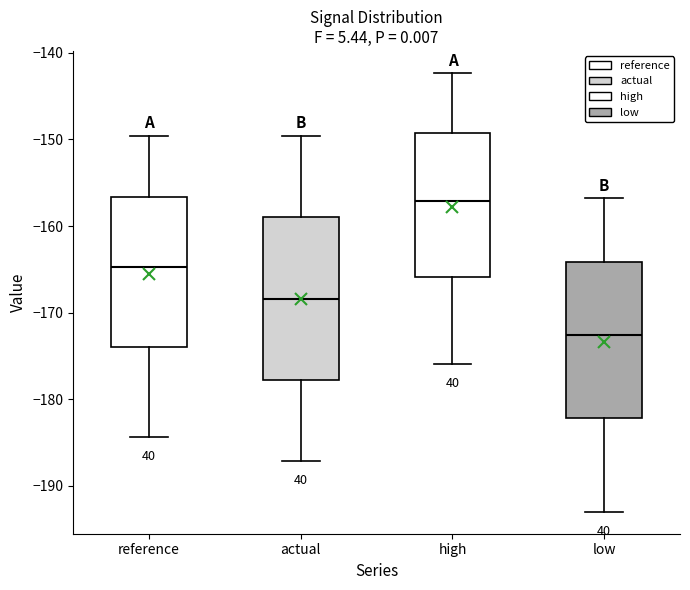

Reading left to right, read every box against the y-axis: the position of its median line, the range the box covers, and the ends of its whiskers. The values are not printed on the chart, so give them approximately, as read against the axis.

reference: median -165, box -174 to -157, whiskers -184 to -150
actual: median -168, box -178 to -159, whiskers -187 to -150
high: median -157, box -166 to -149, whiskers -176 to -142
low: median -173, box -182 to -164, whiskers -193 to -157